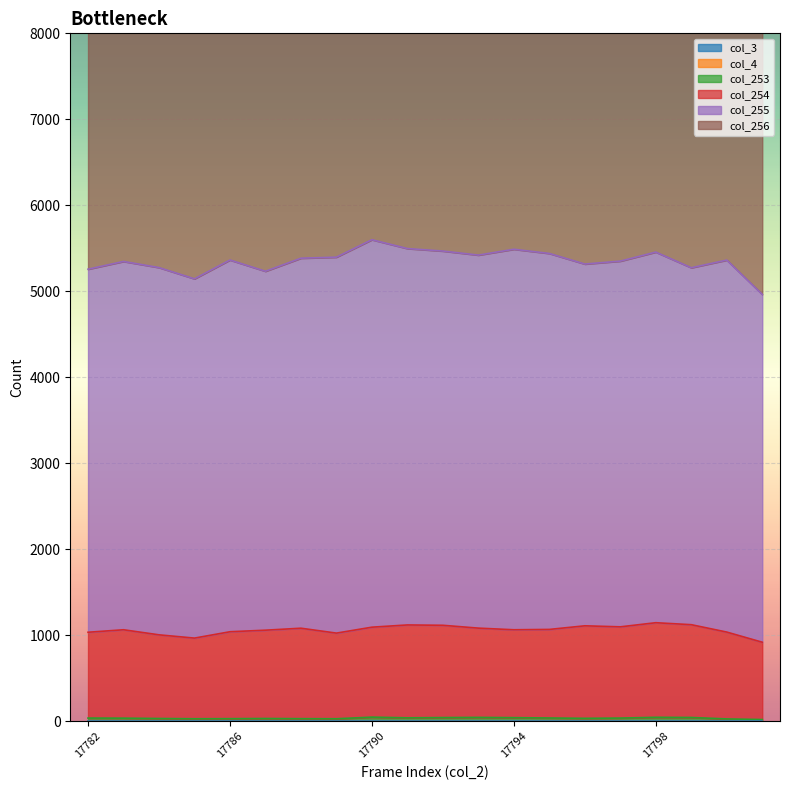

What are all the series names shown in the legend?

col_3, col_4, col_253, col_254, col_255, col_256